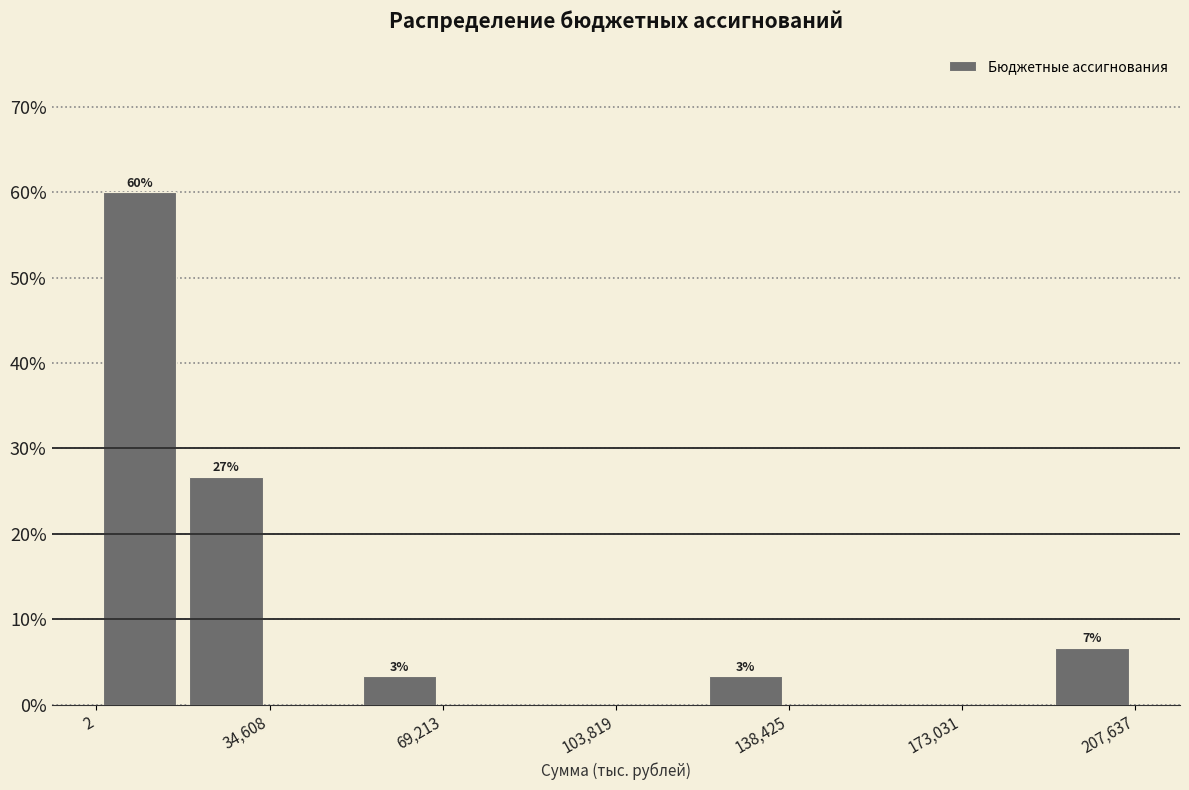

Around what value on the x-axis is the tallest bar? Give the approximate position of its centre, as read against the axis.

10000